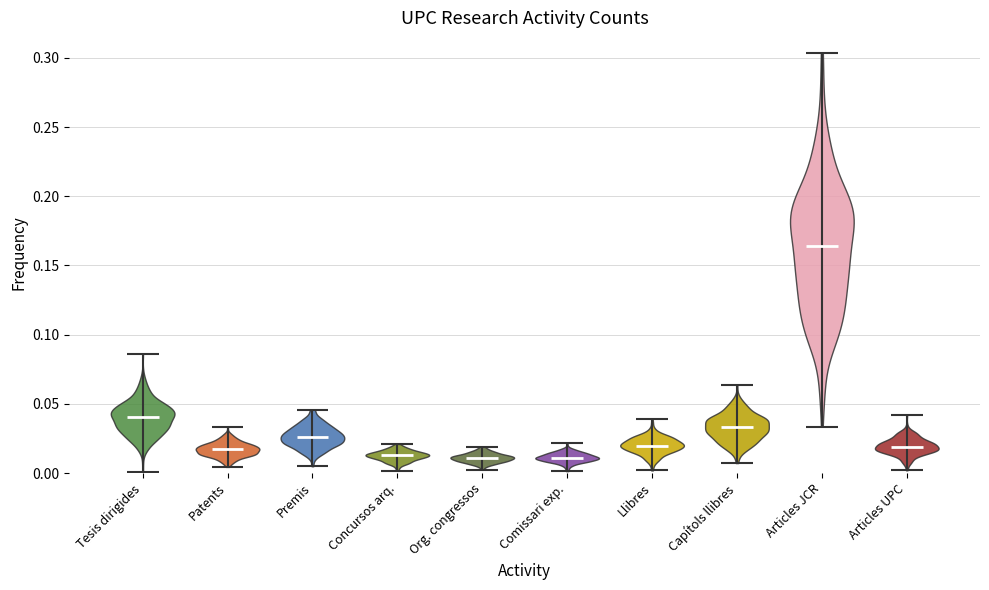

Which violin has the highest median line?

Articles JCR